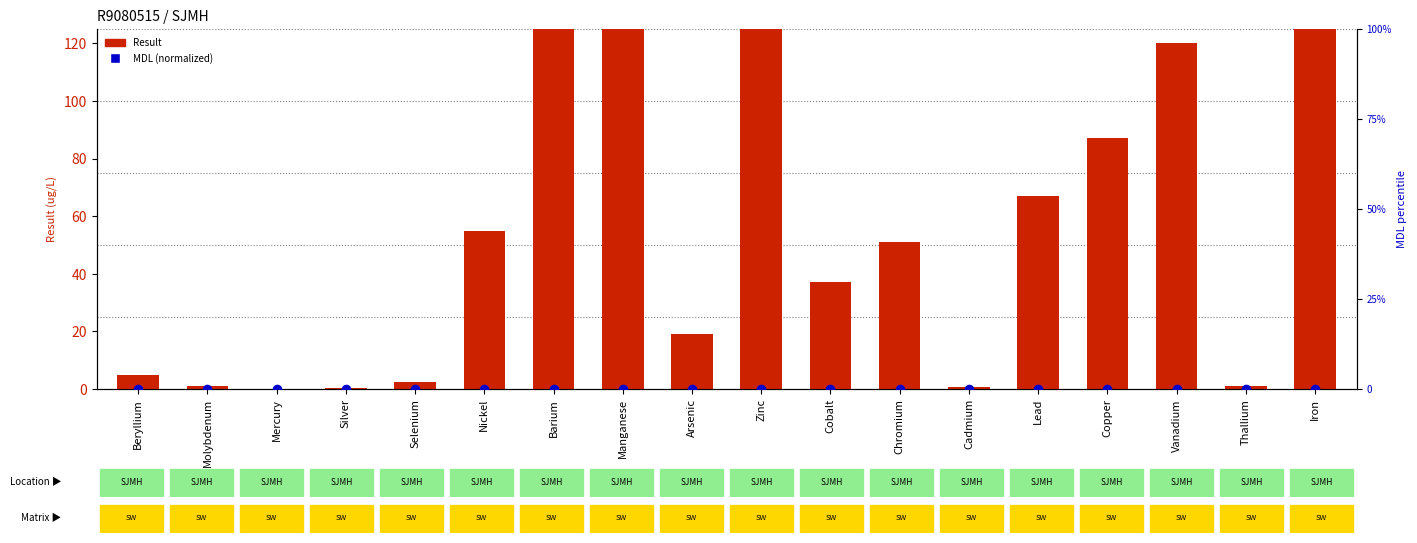

What are all the series names shown in the legend?

Result, MDL (normalized %)